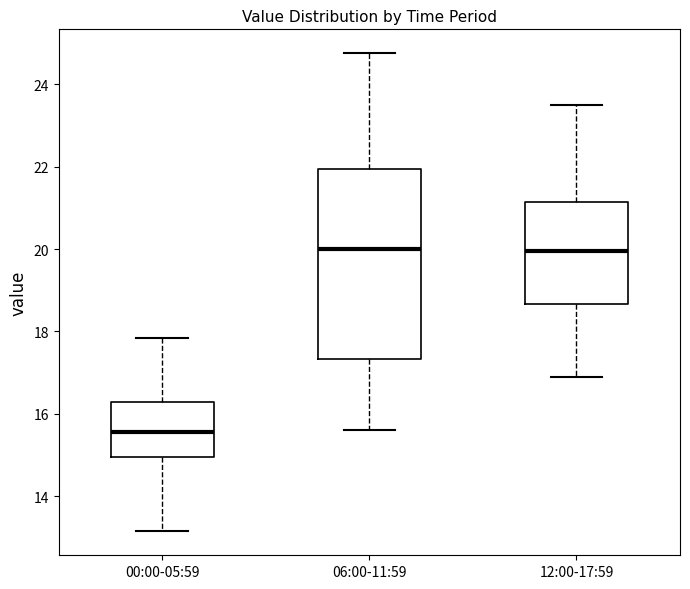

Reading left to right, read every box against the y-axis: the position of its median line, the range the box covers, and the ends of its whiskers. The values are not printed on the chart, so give them approximately, as read against the axis.

00:00-05:59: median 15.6, box 15.0 to 16.4, whiskers 13.2 to 17.8
06:00-11:59: median 20.0, box 17.4 to 22.0, whiskers 15.6 to 24.8
12:00-17:59: median 20.0, box 18.6 to 21.2, whiskers 17.0 to 23.6